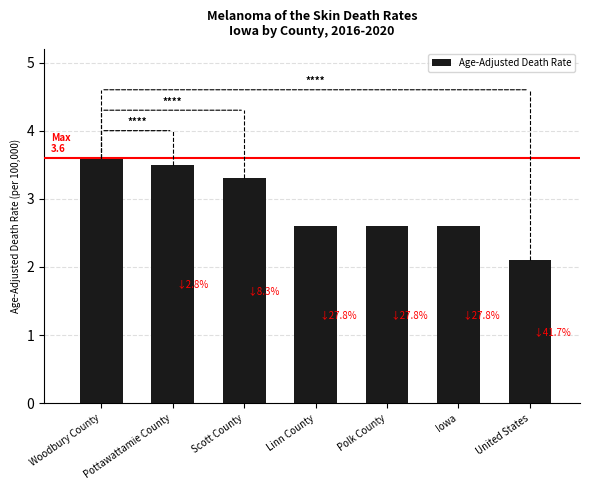

Which has a higher value, Woodbury County or United States?

Woodbury County